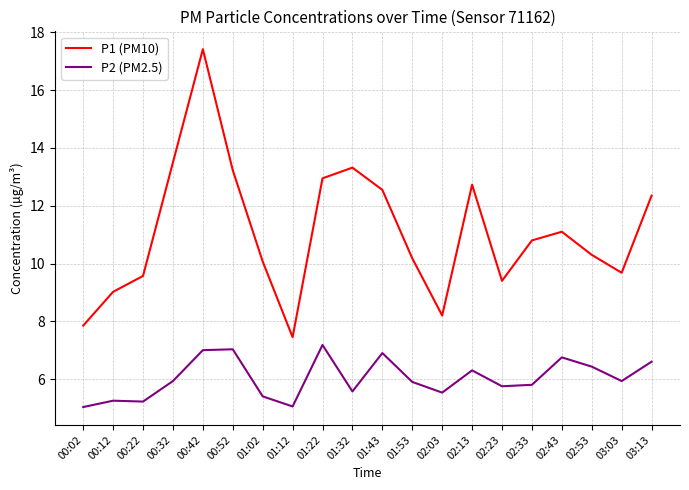

True or false: P1 (PM10) and P2 (PM2.5) intersect in this chart.

False